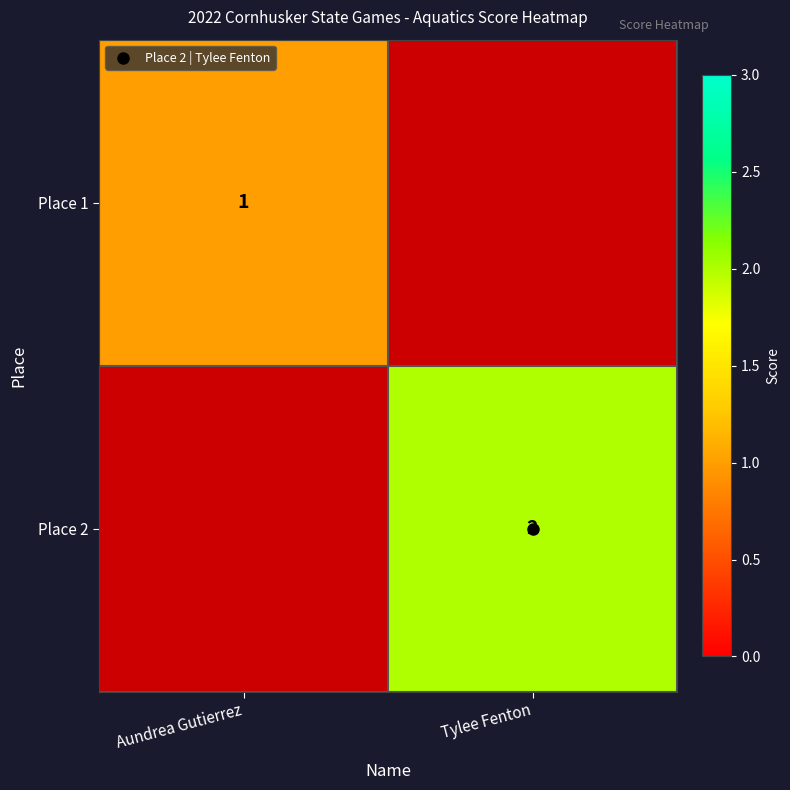

Which category has the highest value in the Place 2 series?

Aundrea Gutierrez